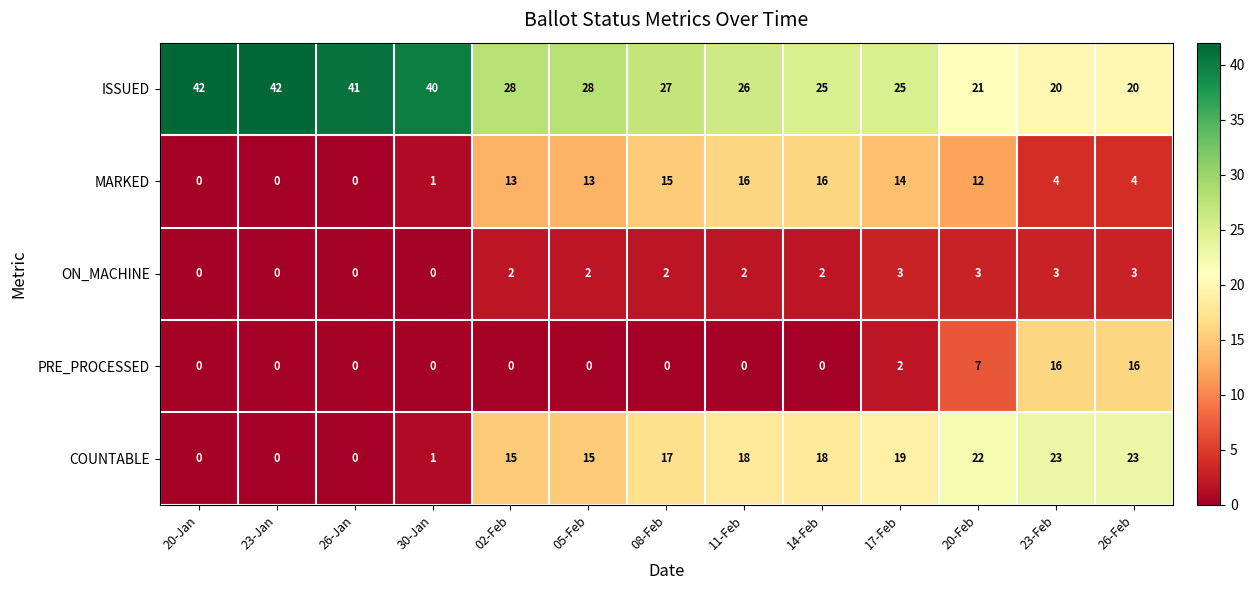

Where is PRE_PROCESSED nearest to the value 8?

20-Feb